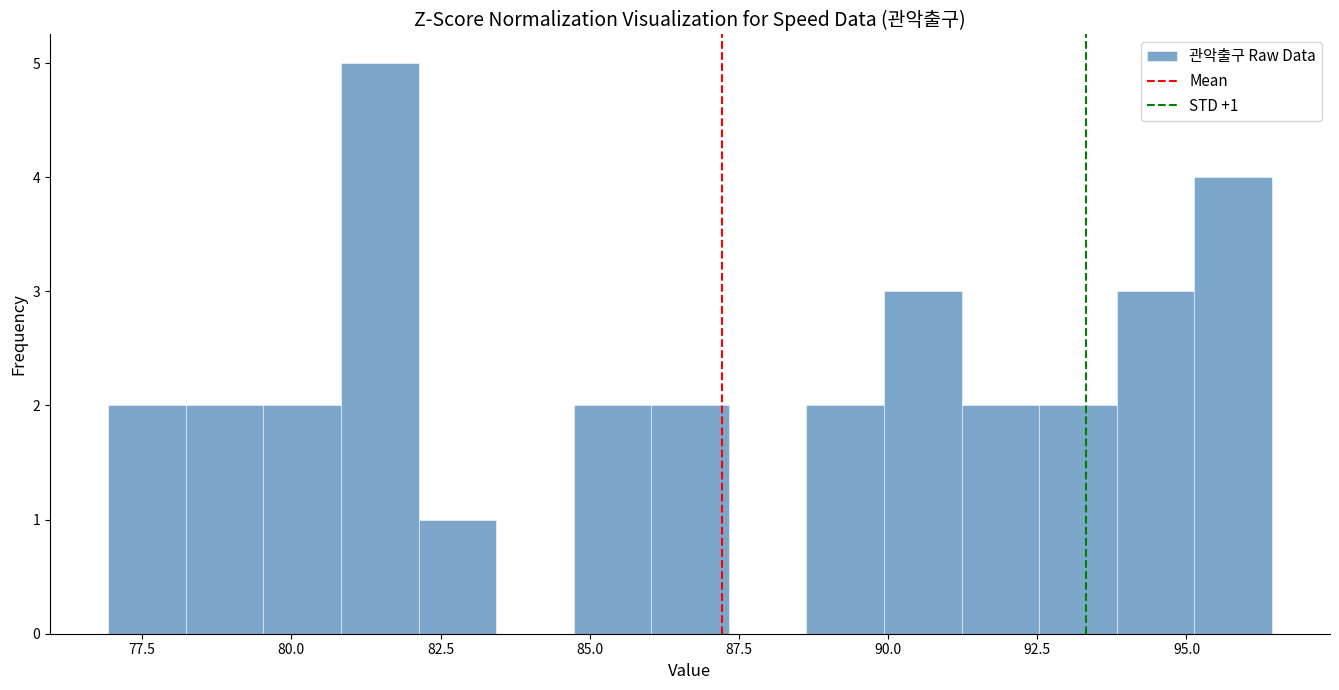

Around what value on the x-axis is the tallest bar? Give the approximate position of its centre, as read against the axis.

81.5